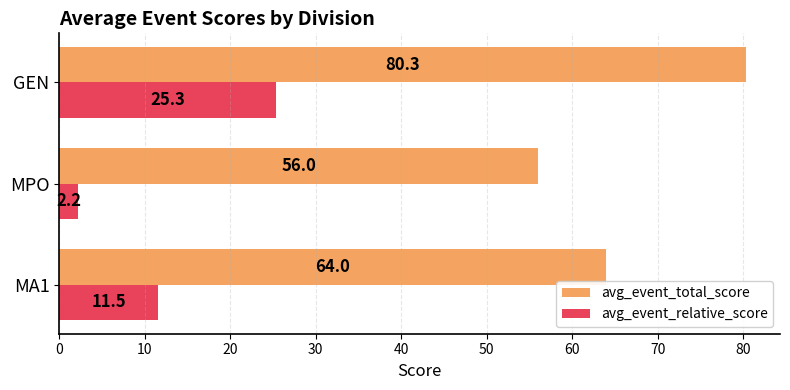

At which label is avg_event_total_score closest to 68?

MA1